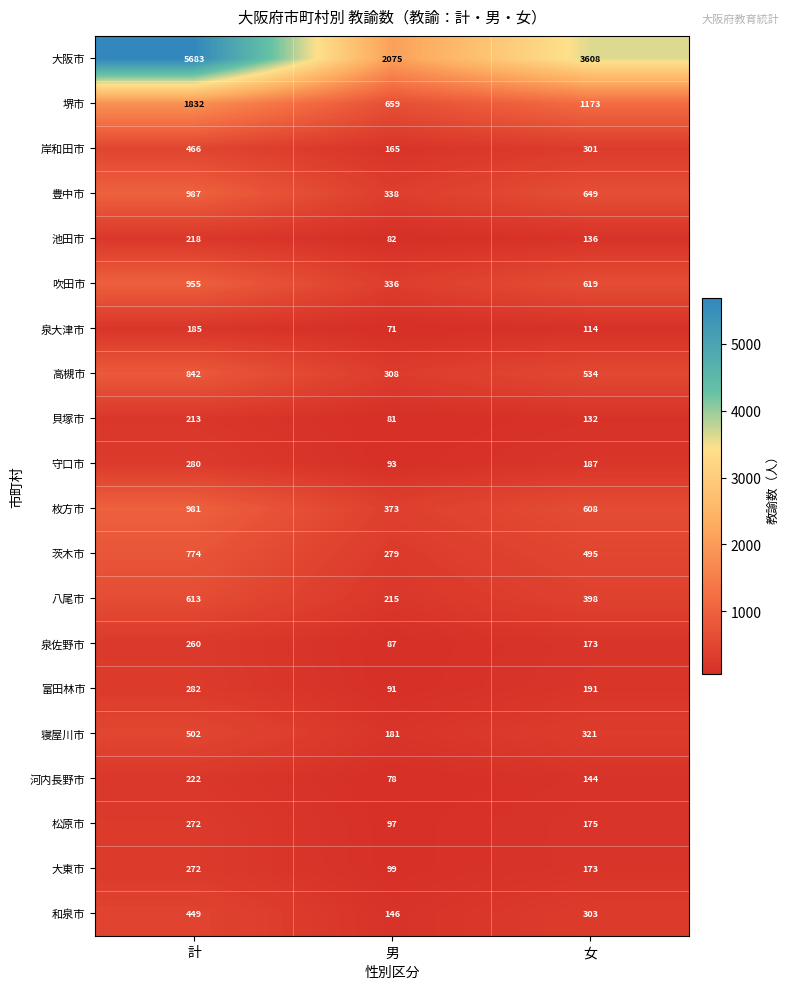

Which series has the largest range (max minus min)?

大阪市